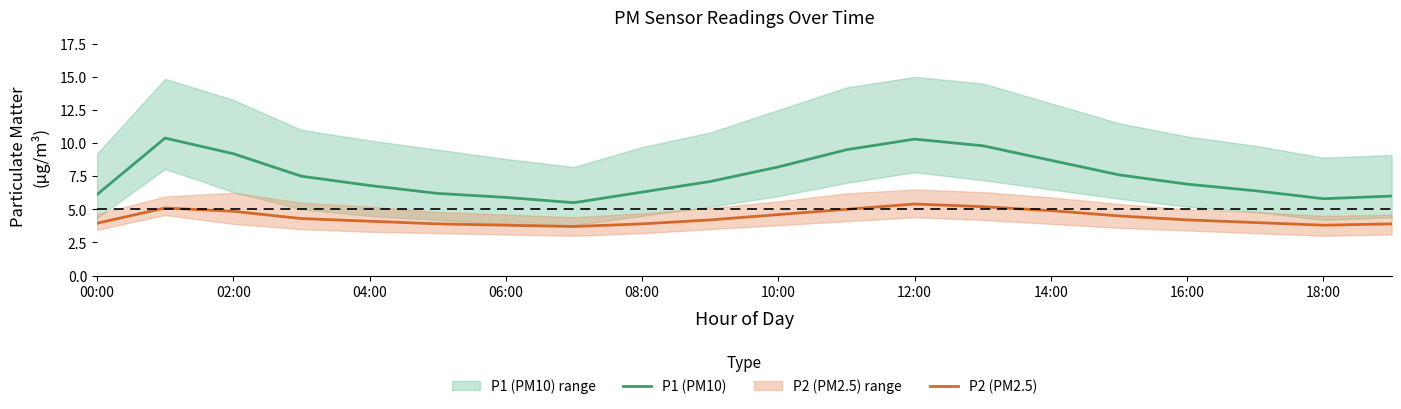

Rank the series by their maximum value, from highest to lowest.

P1 (PM10), P2 (PM2.5)